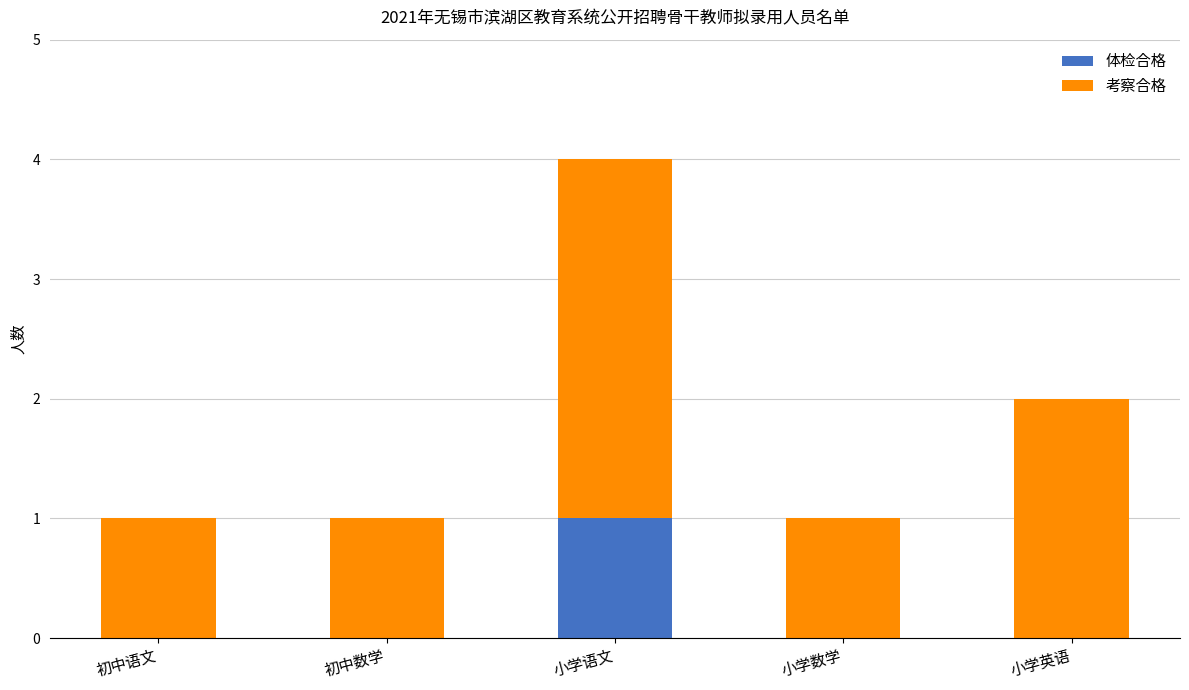

Are the bars horizontal?

No